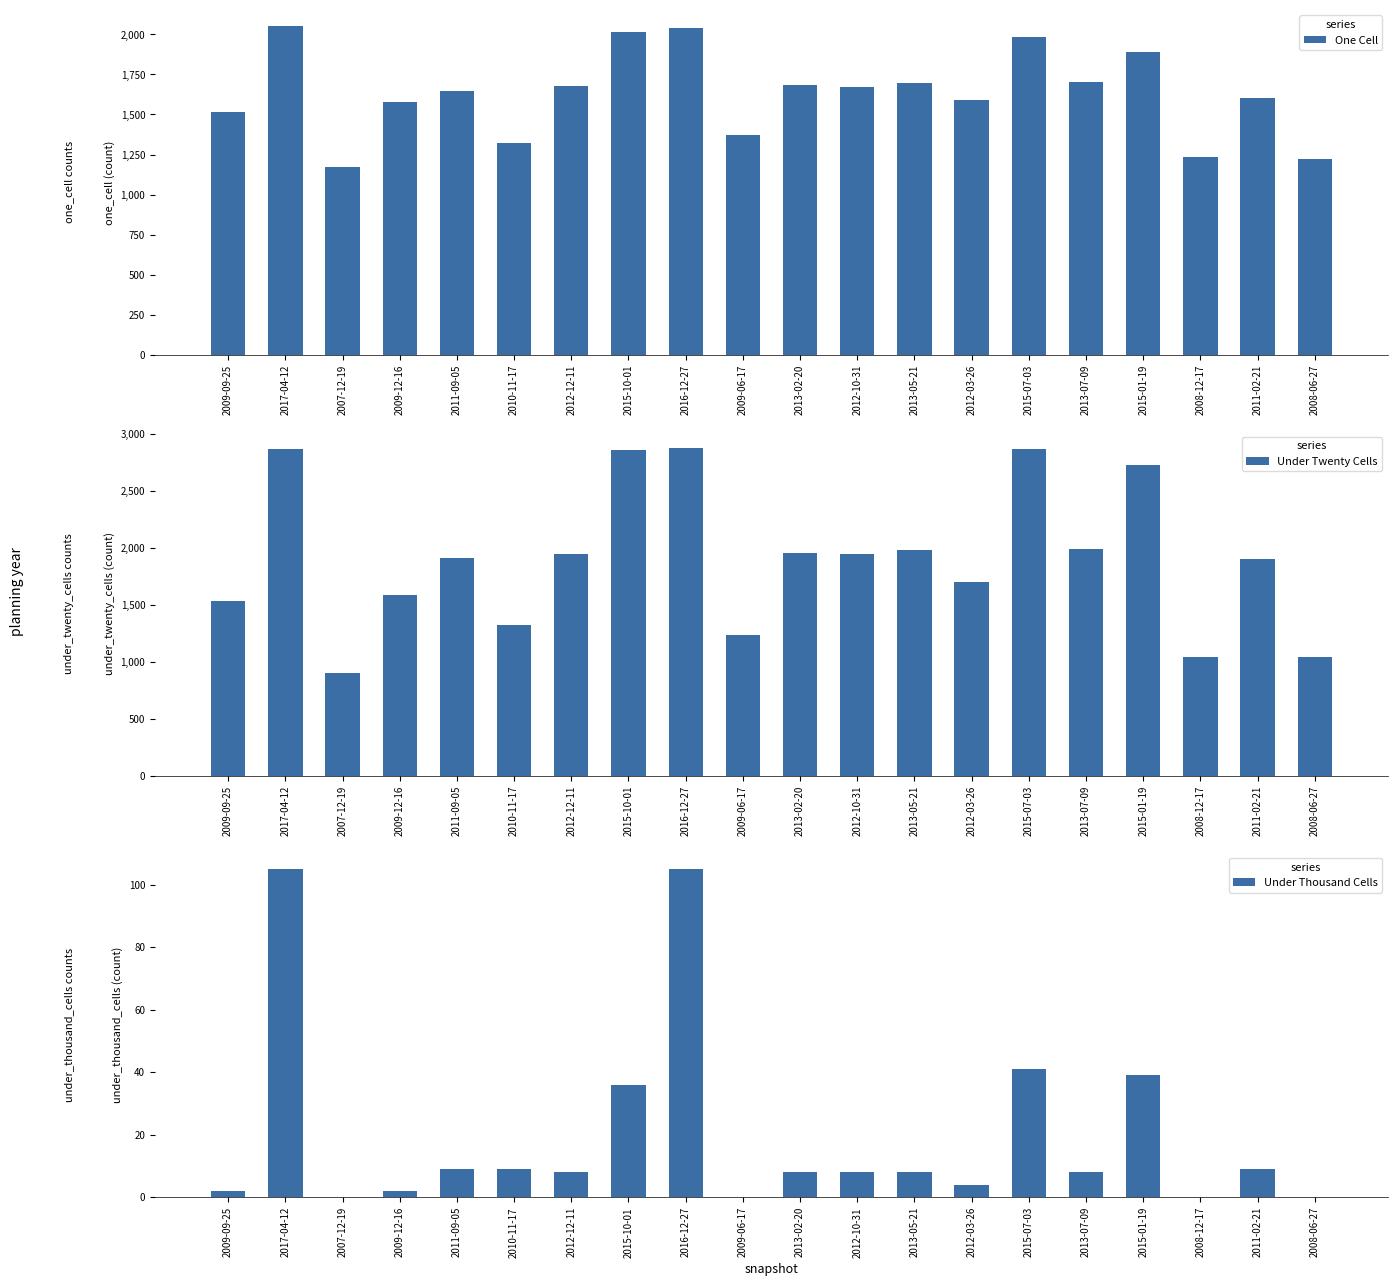

Are the bars horizontal?

No